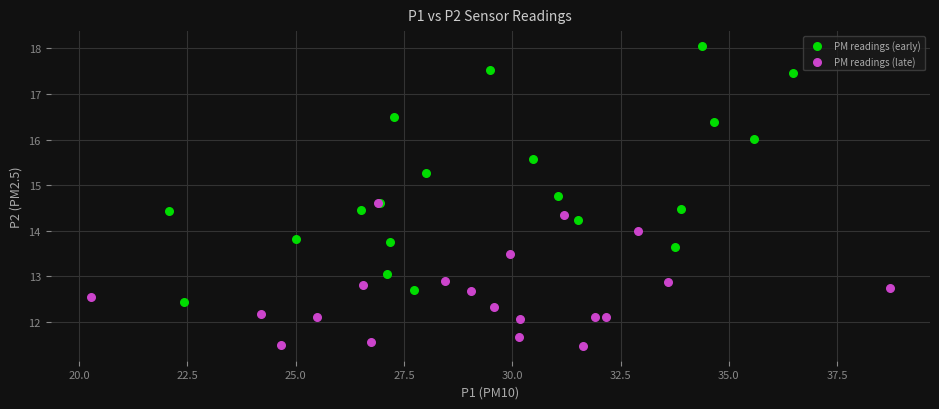

Which series contains the lowest Y value?

PM readings (late)